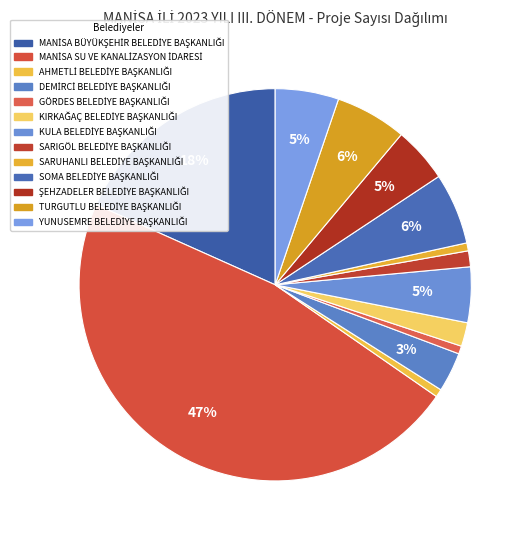

Is there a majority slice in this chart?

No